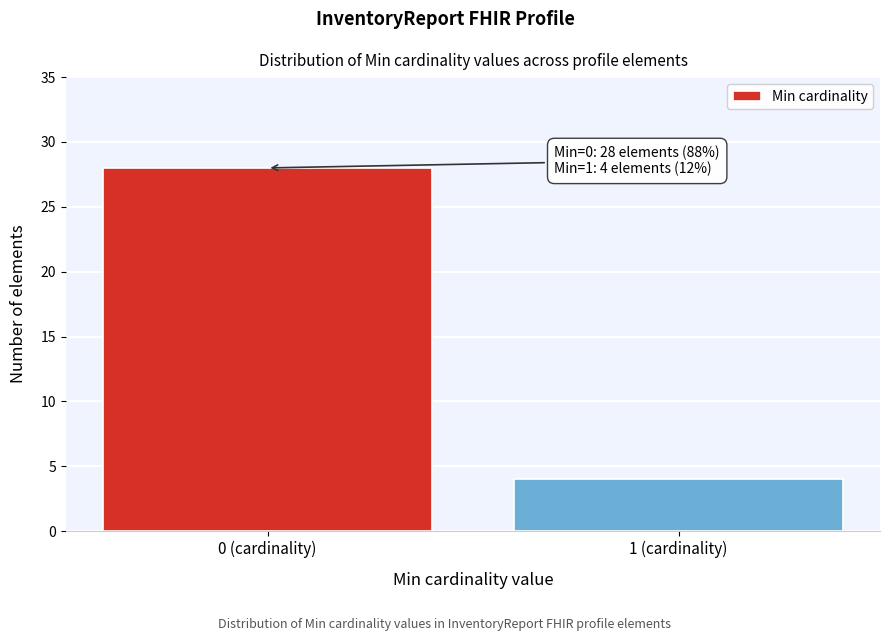

Reading left to right, extract all data points from this chart.

28	4